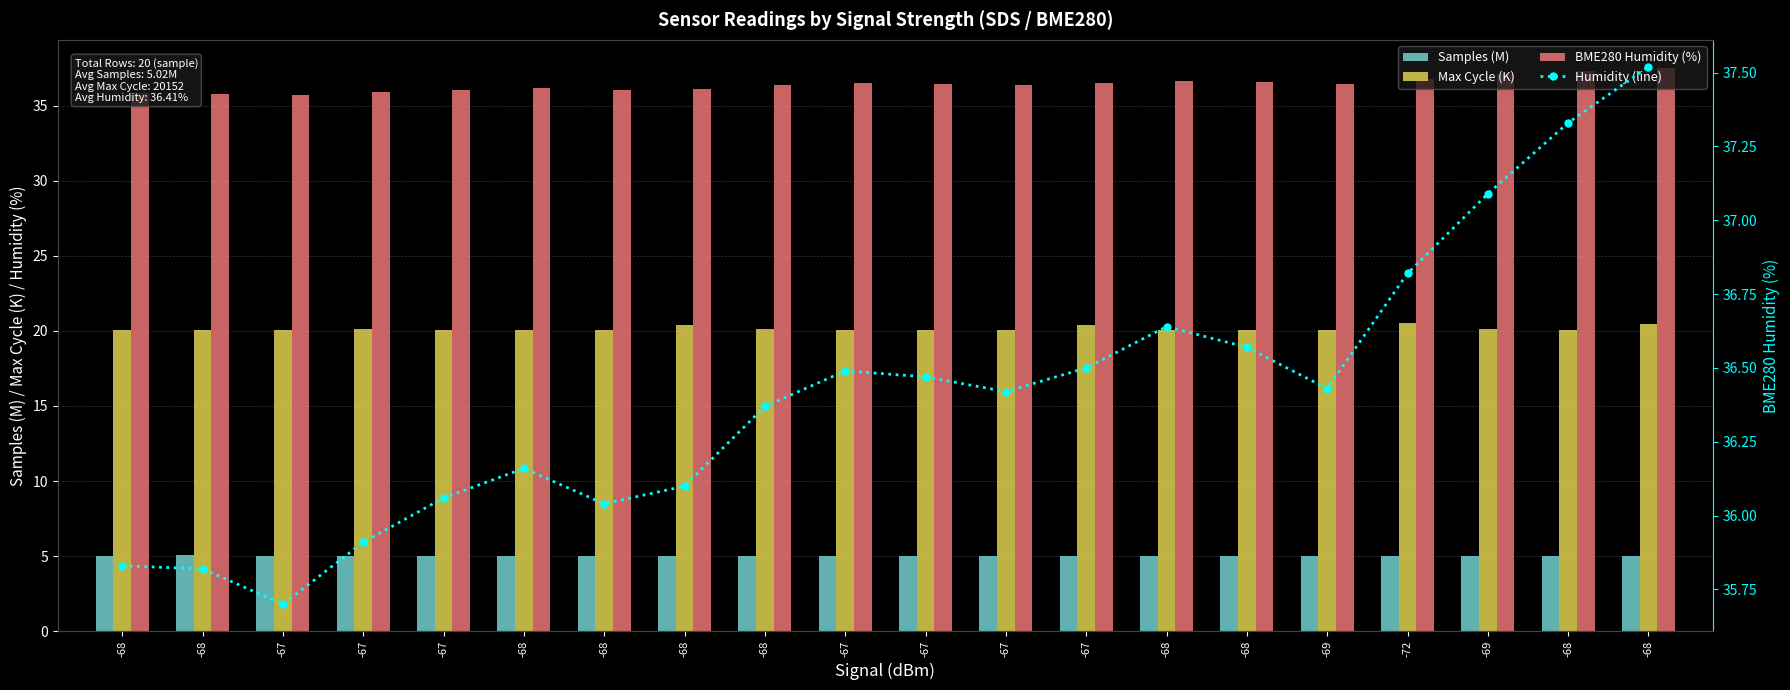

Count the number of data series in this chart.

4